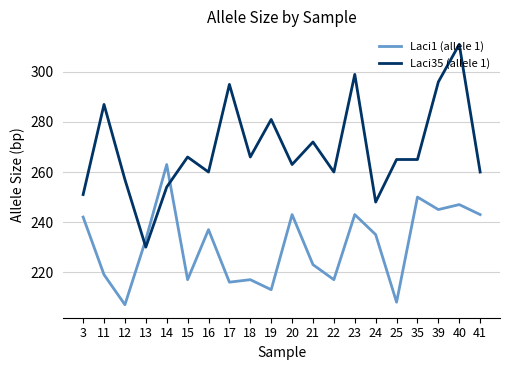

Between 11 and 24, which series saw the biggest shift?

Laci35 (allele 1)